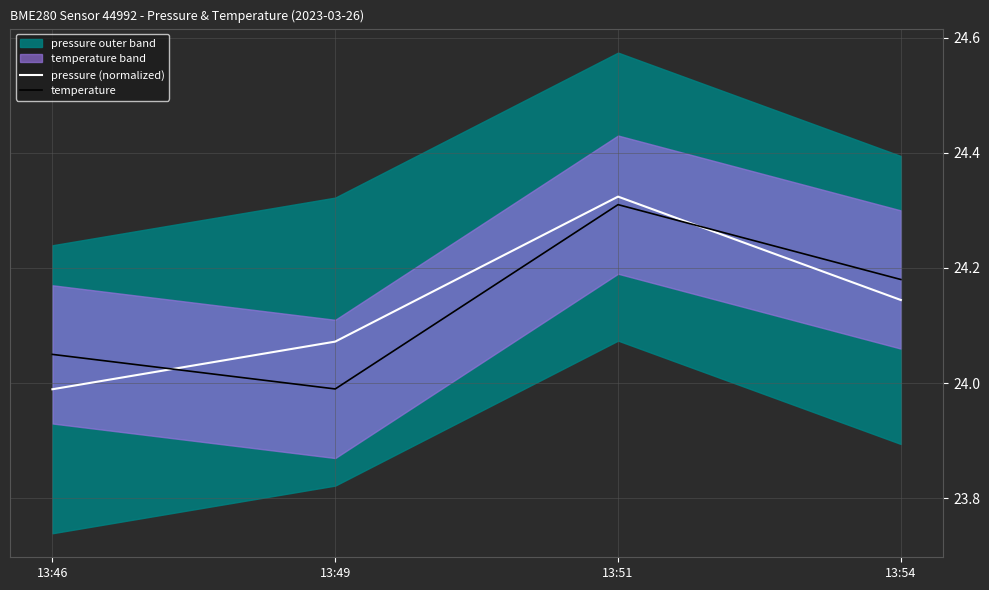

True or false: pressure (normalized) has more than 0 points higher than both neighbors.

True